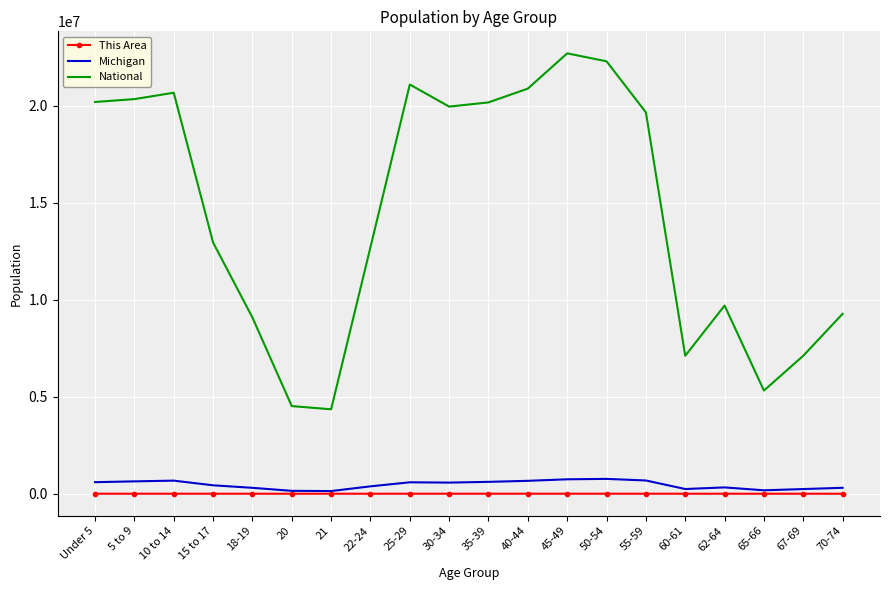

At which label does This Area first exceed 1292?

Under 5